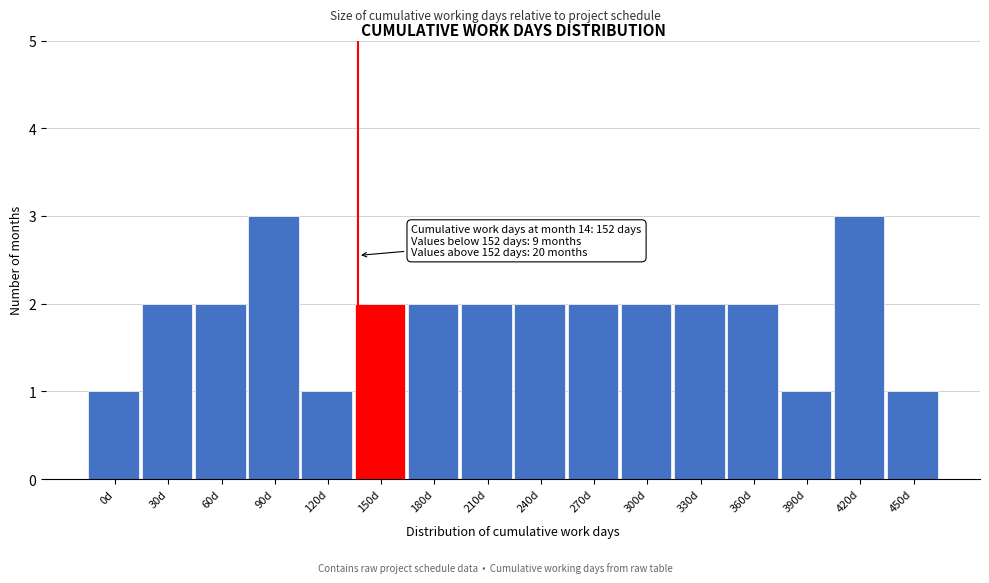

Reading left to right, extract all data points from this chart.

1	2	2	3	1	2	2	2	2	2	2	2	2	1	3	1